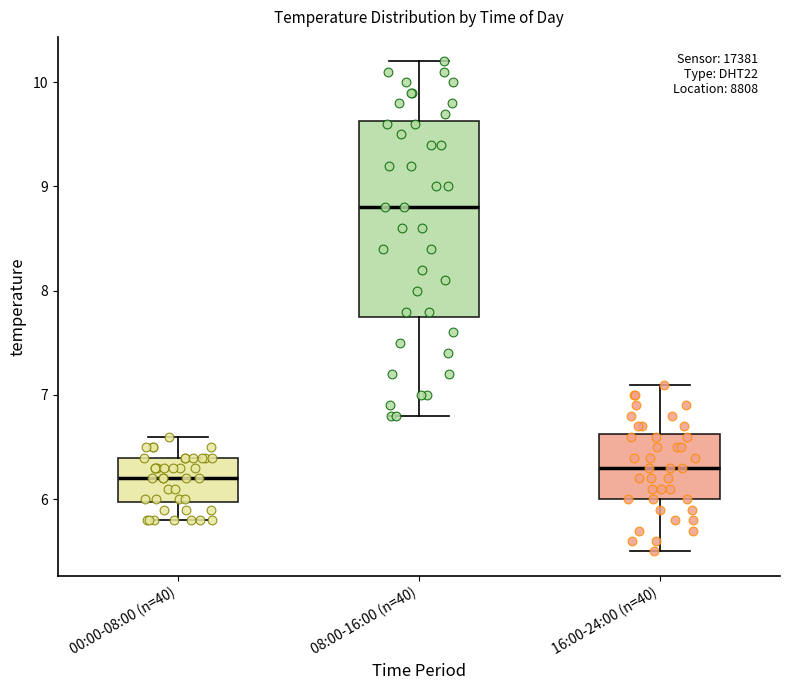

Where does the median line of the box for 00:00-08:00 (n=40) sit on the y-axis? The values are not printed on the chart, so give them approximately, as read against the axis.

6.2